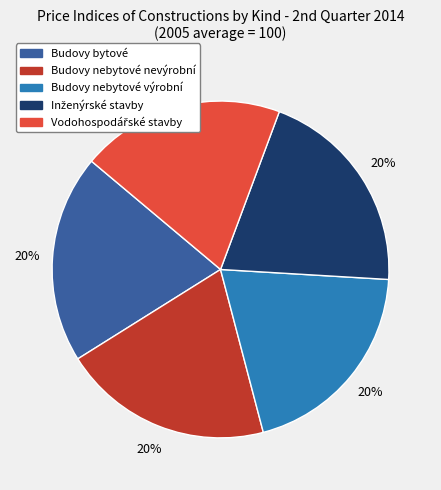

Is Budovy nebytové nevýrobní the majority of the pie?

No